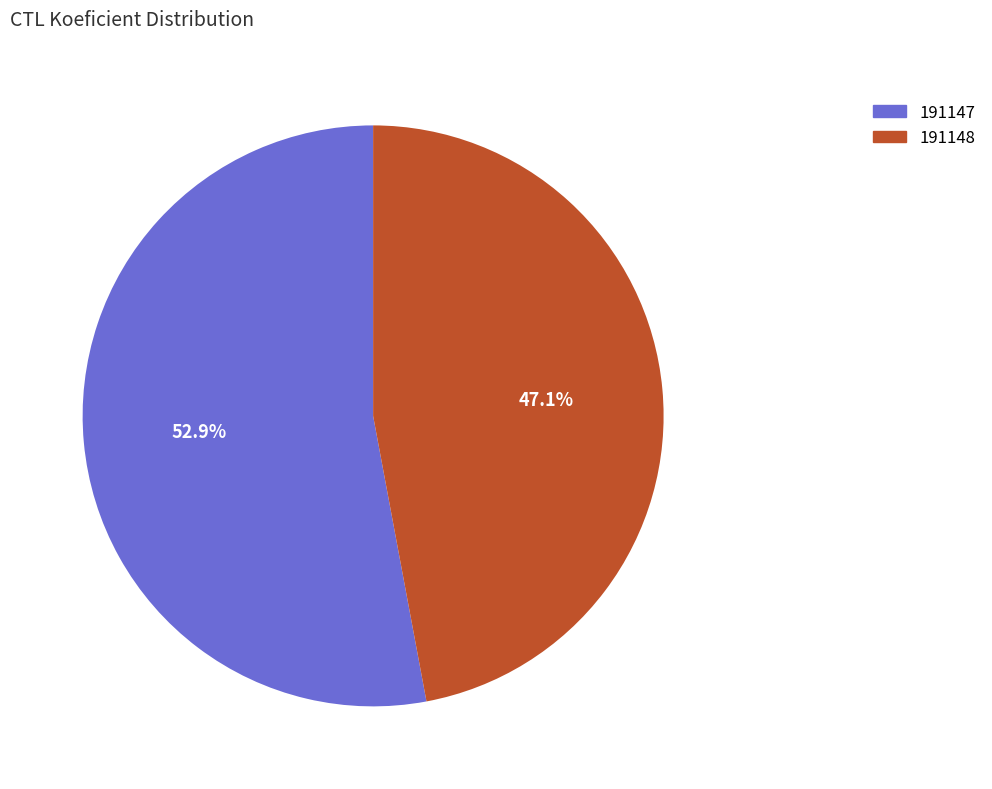

To the nearest percent, what is the difference between the 191147 and 191148 slice percentages?

6%